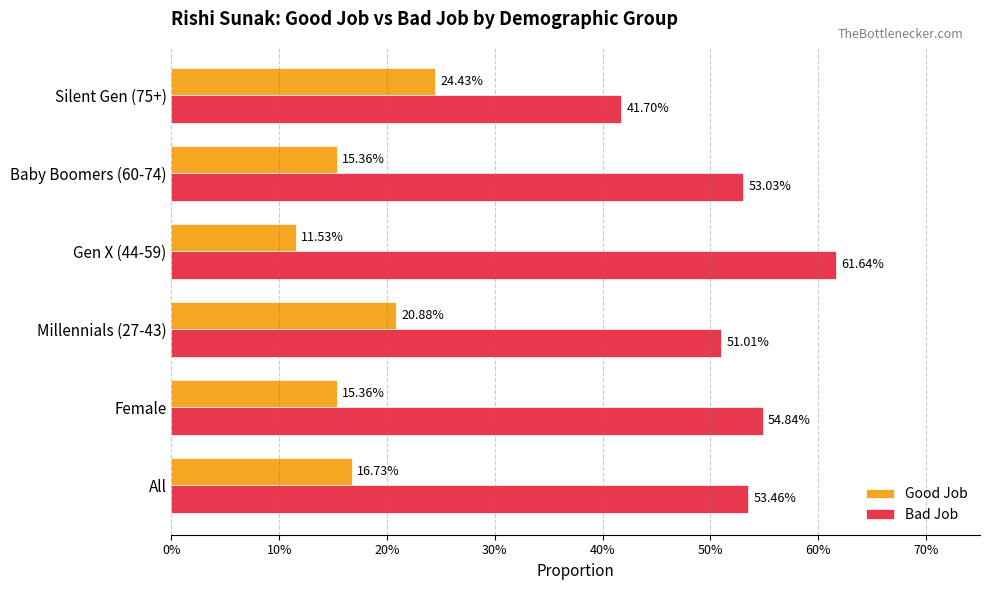

What are all the series names shown in the legend?

Good Job, Bad Job